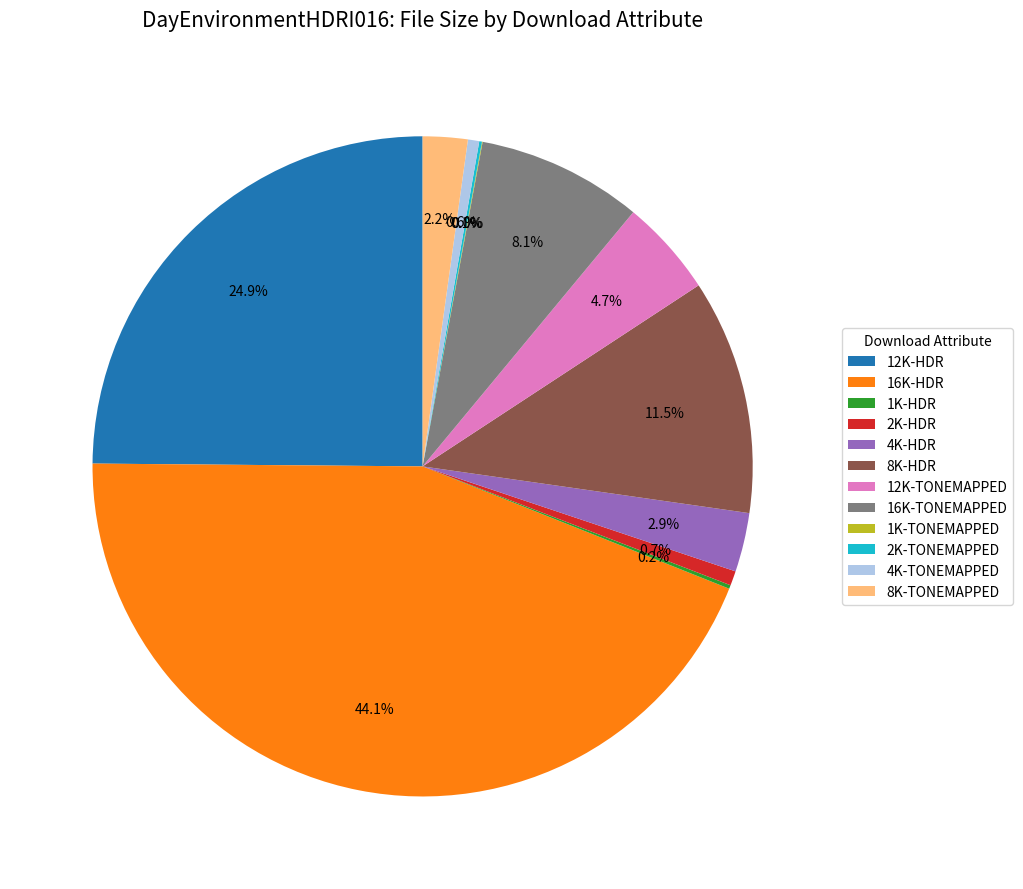

Approximately how many times larger is the value at 16K-HDR compared to 16K-TONEMAPPED?

5.4